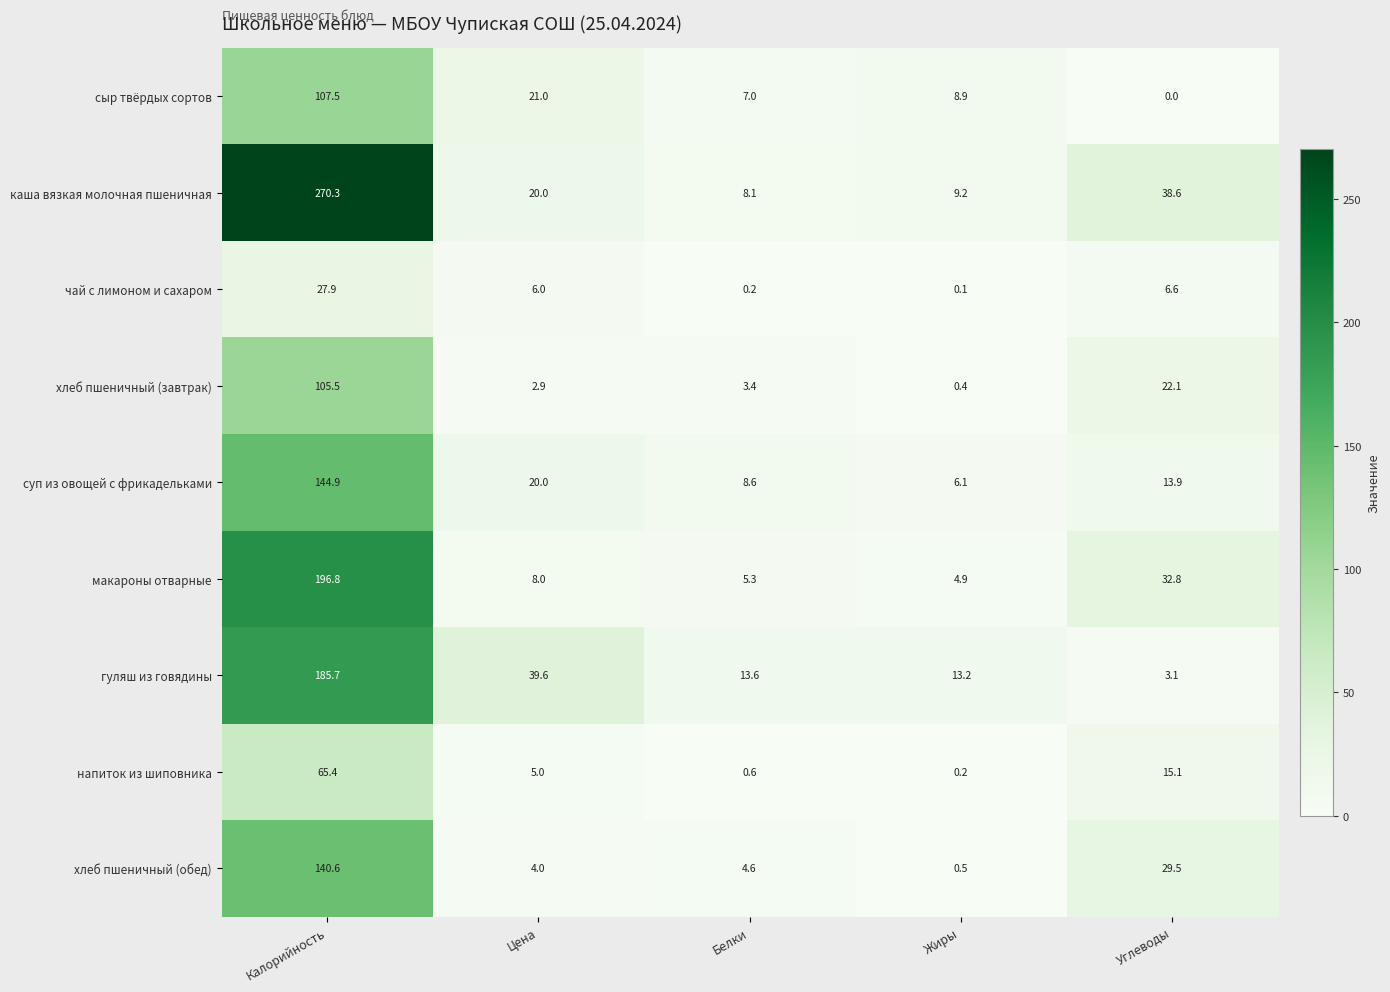

At which category is the sum across all series the highest?

Калорийность